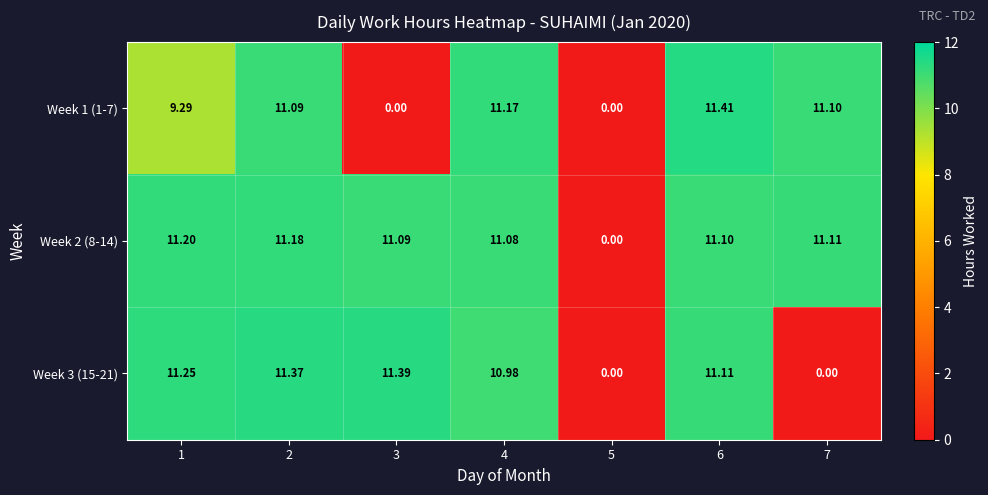

Which series has the widest spread of values?

Week 1 (1-7)